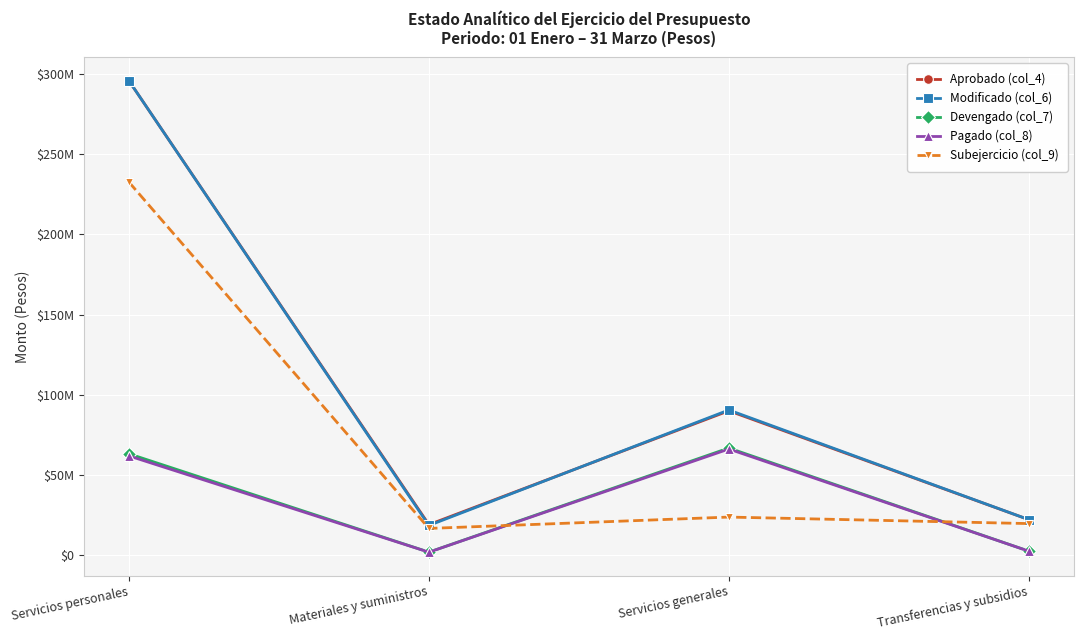

What is the difference between the maximum and second lowest values in the Devengado (col_7) series?

64311680.4